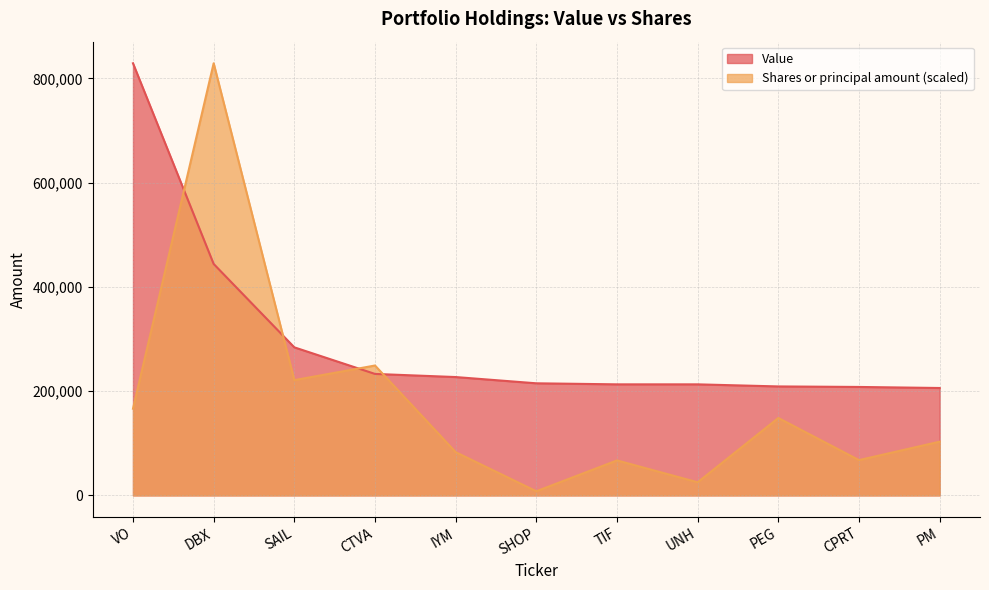

What is the value of the Value point at the 10th from the left?

208000.0